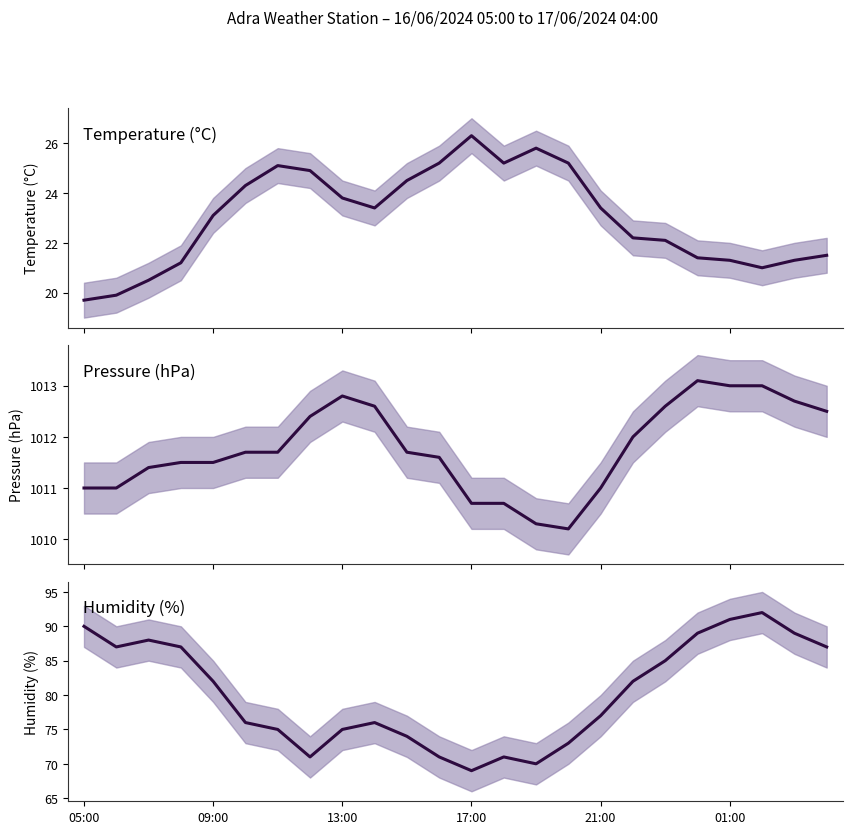

True or false: Pressure (hPa) has more than 0 points higher than both neighbors.

True